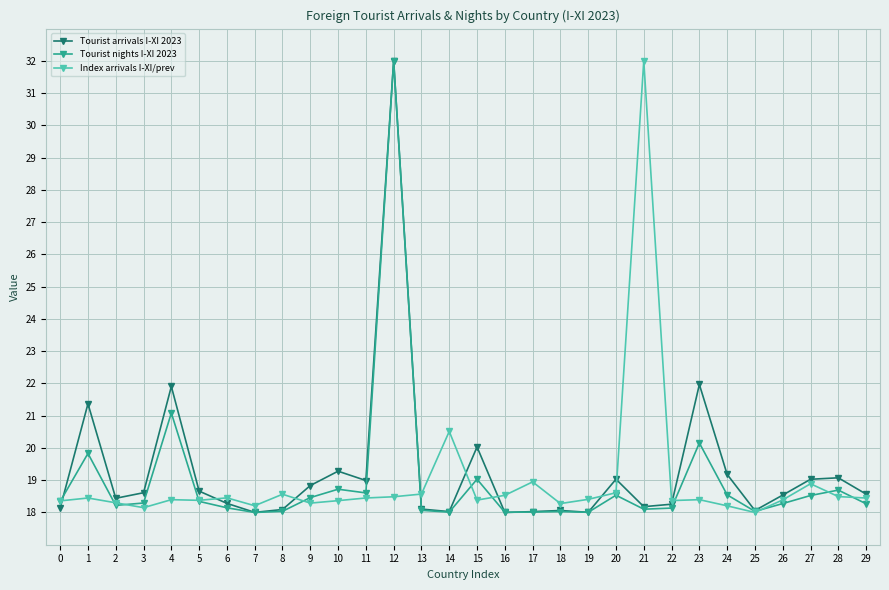

What is the difference between the highest and lowest values at 7?

0.2